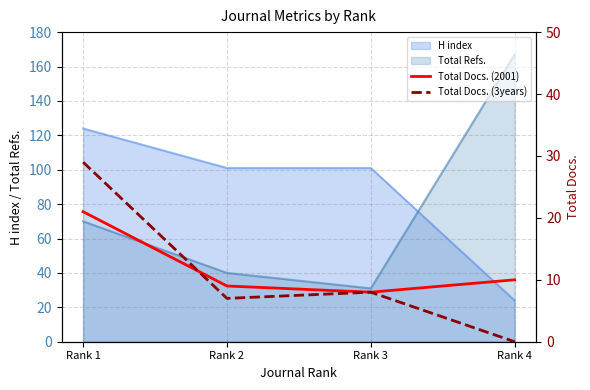

The Total Docs. (3years) series shows 14 at Rank 4. True or false?

False